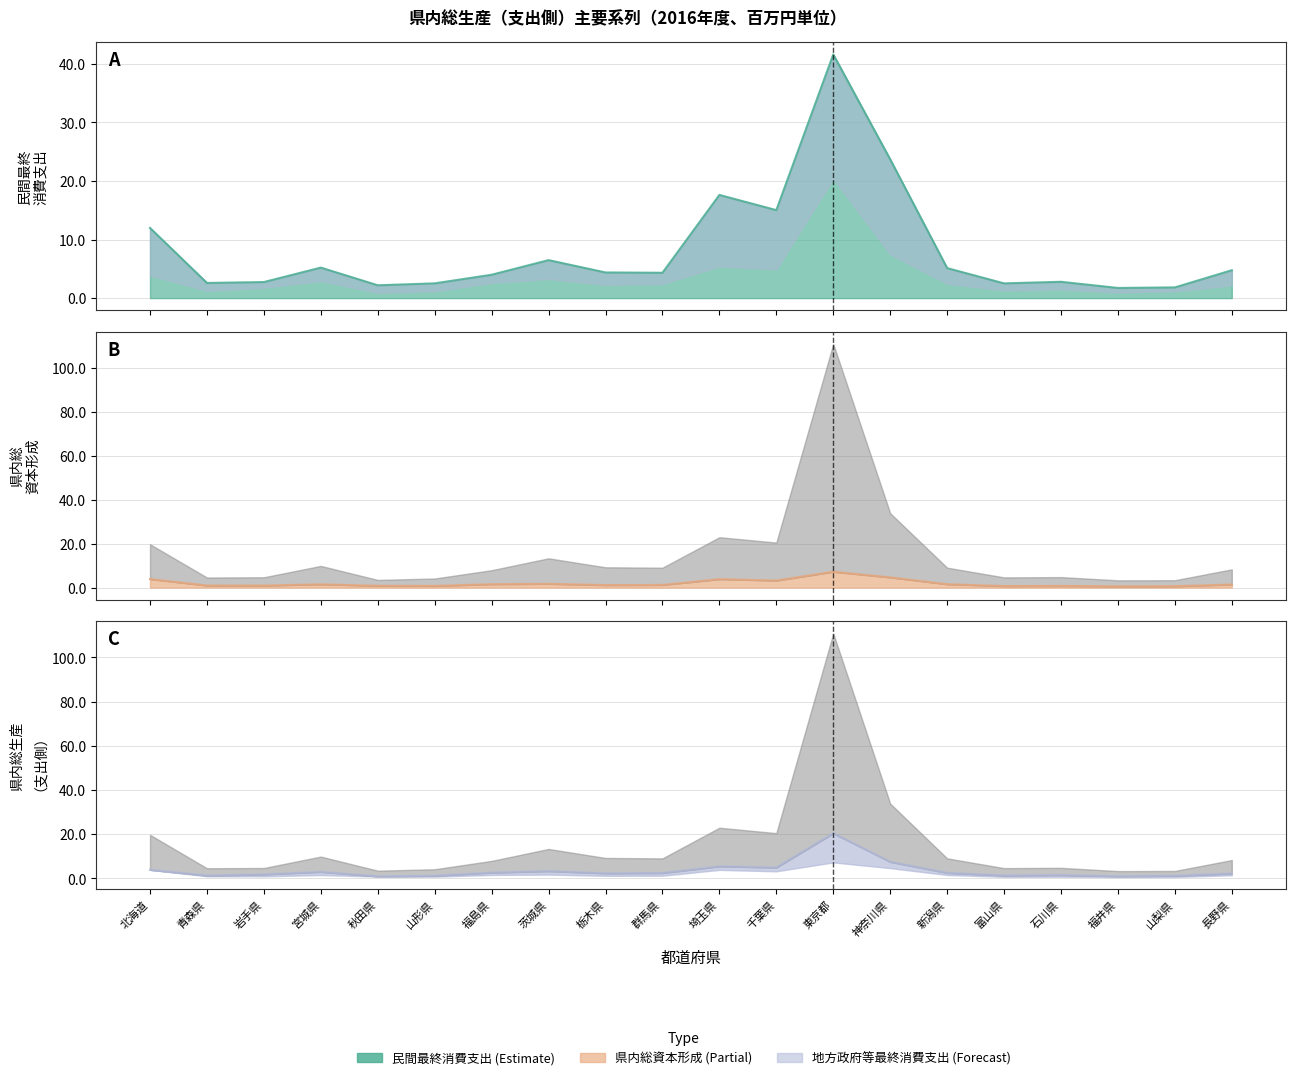

Does the chart have visible grid lines?

Yes